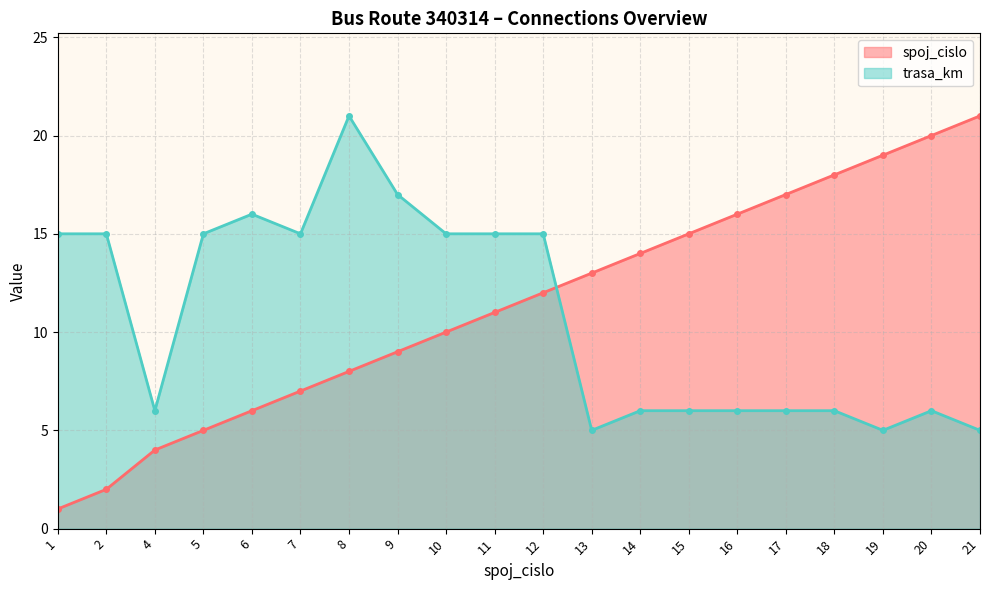

The value of spoj_cislo at 12 is 16. True or false?

False